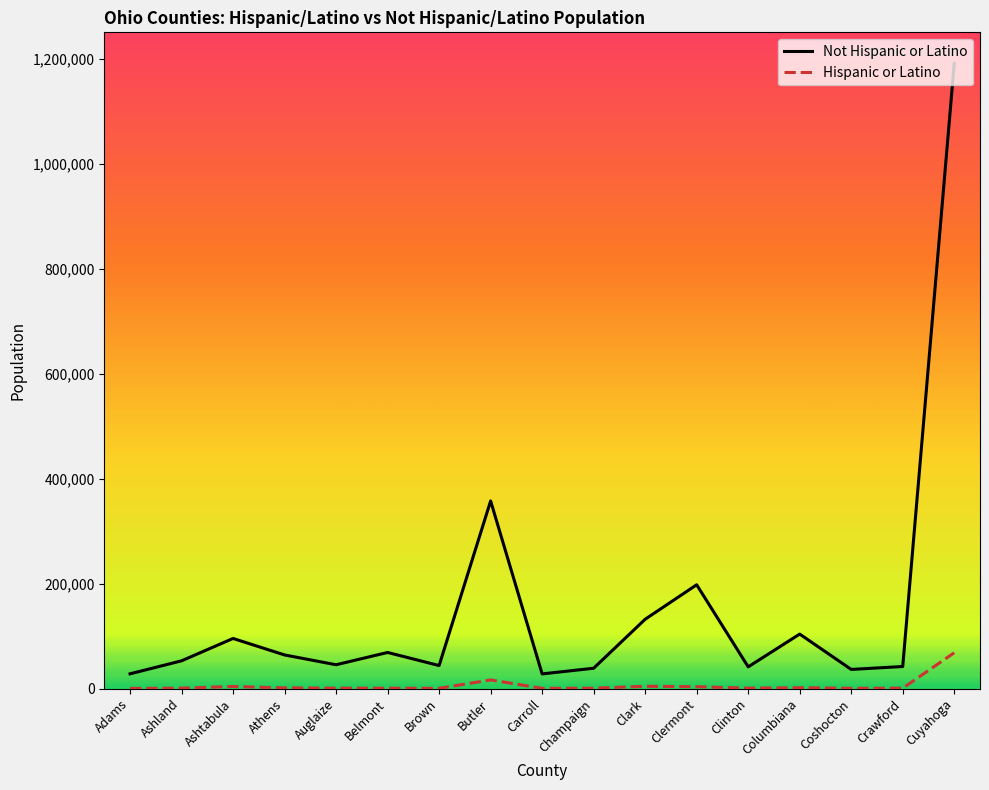

True or false: Hispanic or Latino and Not Hispanic or Latino intersect in this chart.

False